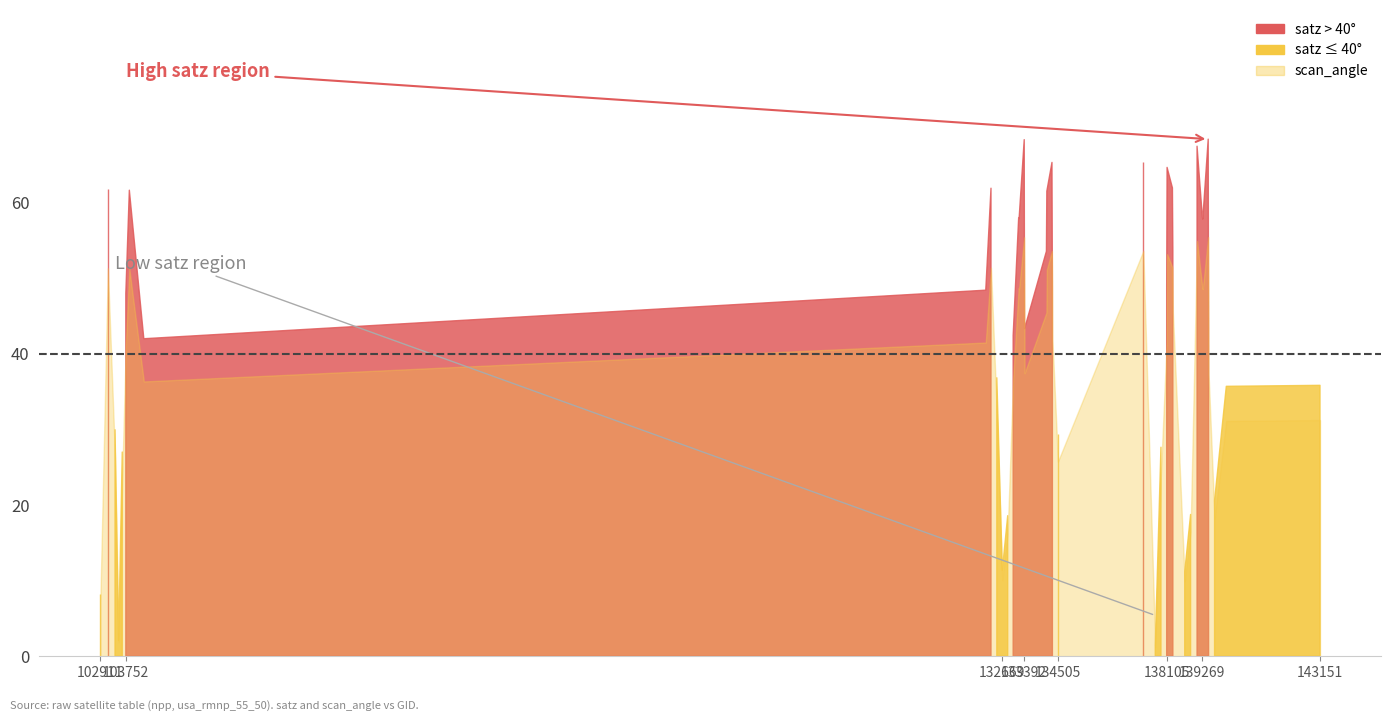

What is the maximum value shown in the chart?

68.4